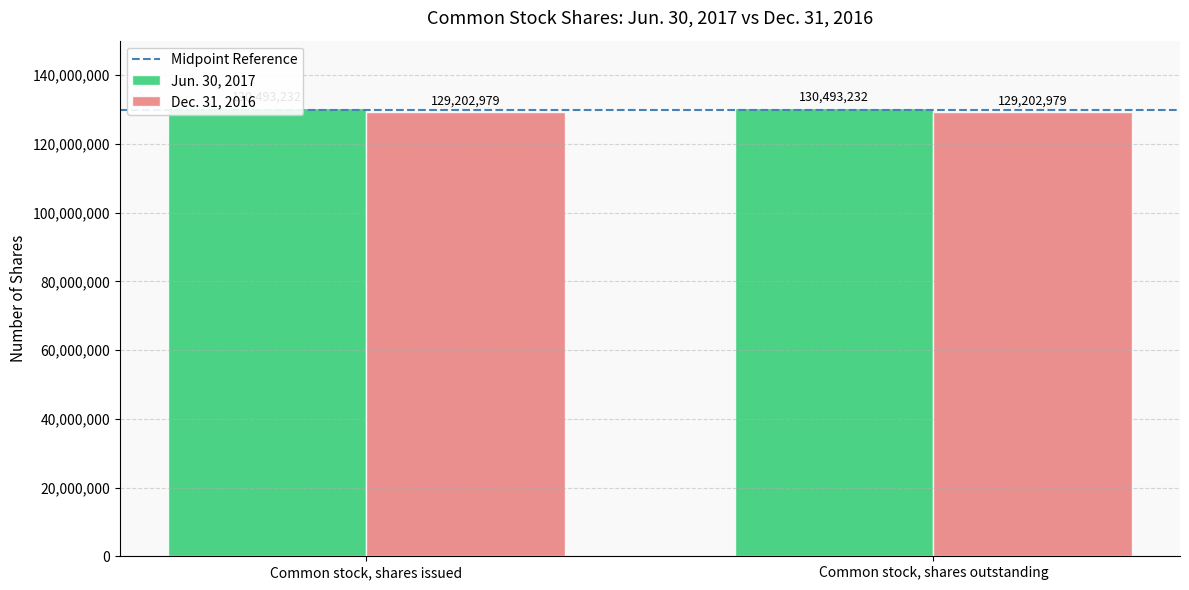

List the series in order of their peak value, highest first.

Jun. 30, 2017, Midpoint Reference, Dec. 31, 2016